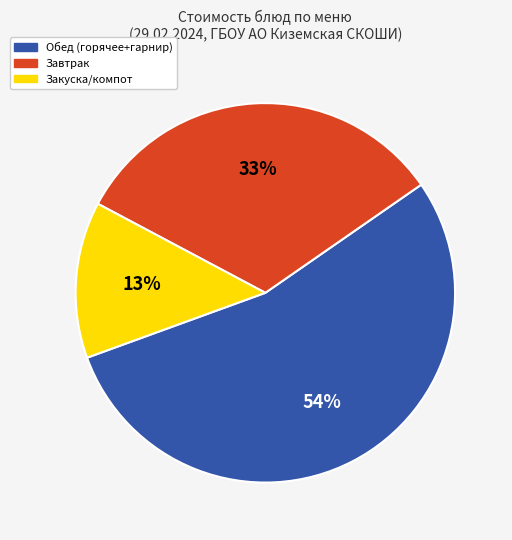

Between Обед (горячее+гарнир) and Завтрак, which is larger?

Обед (горячее+гарнир)